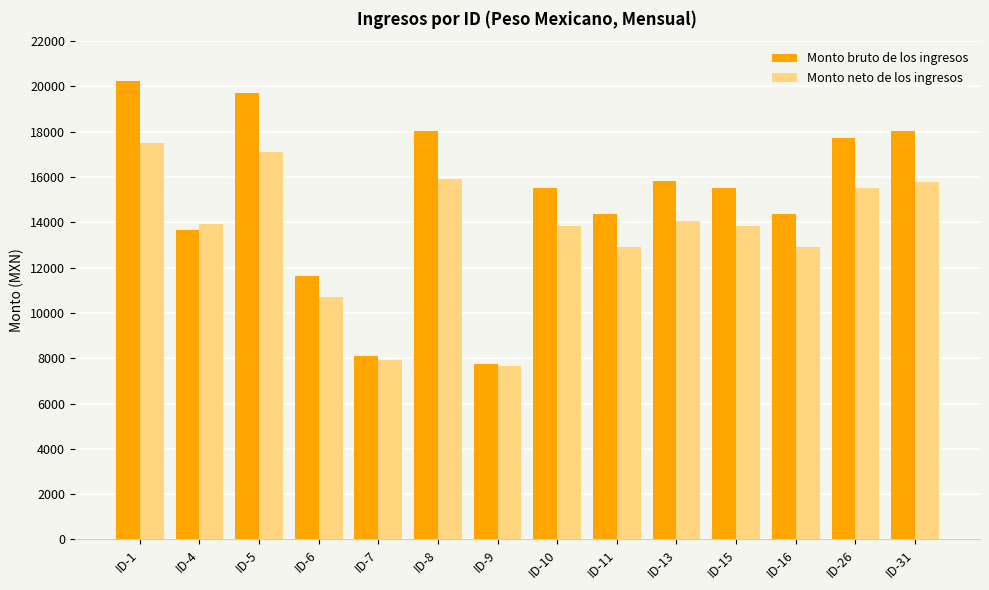

What is the maximum value shown in the chart?

20224.1